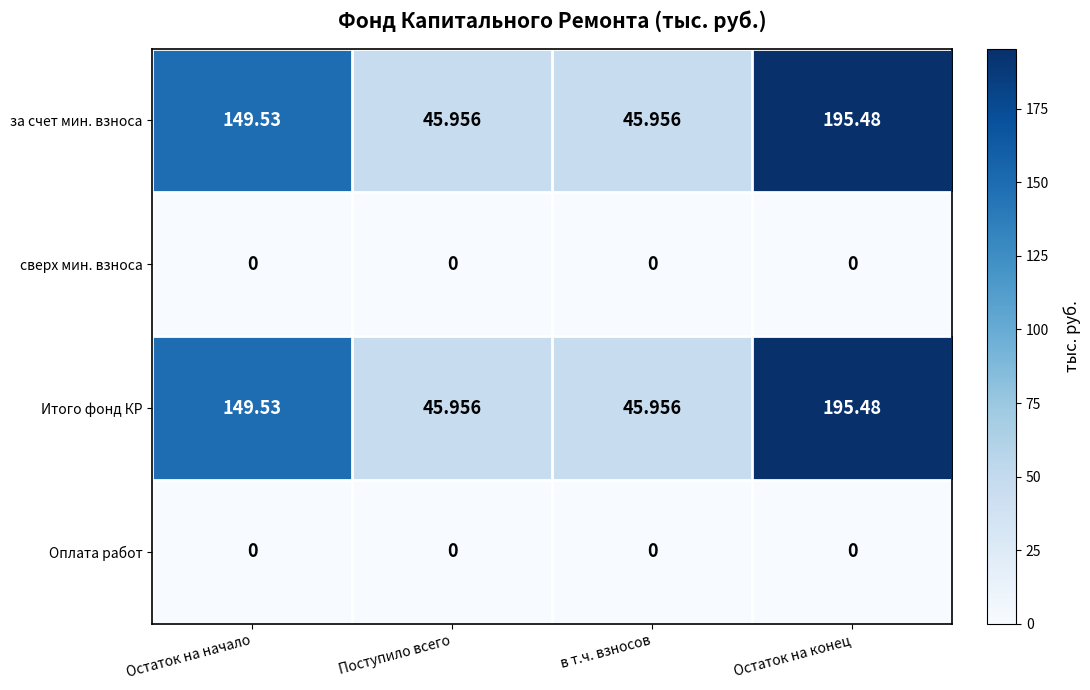

At which category is the sum across all series the highest?

Остаток на конец